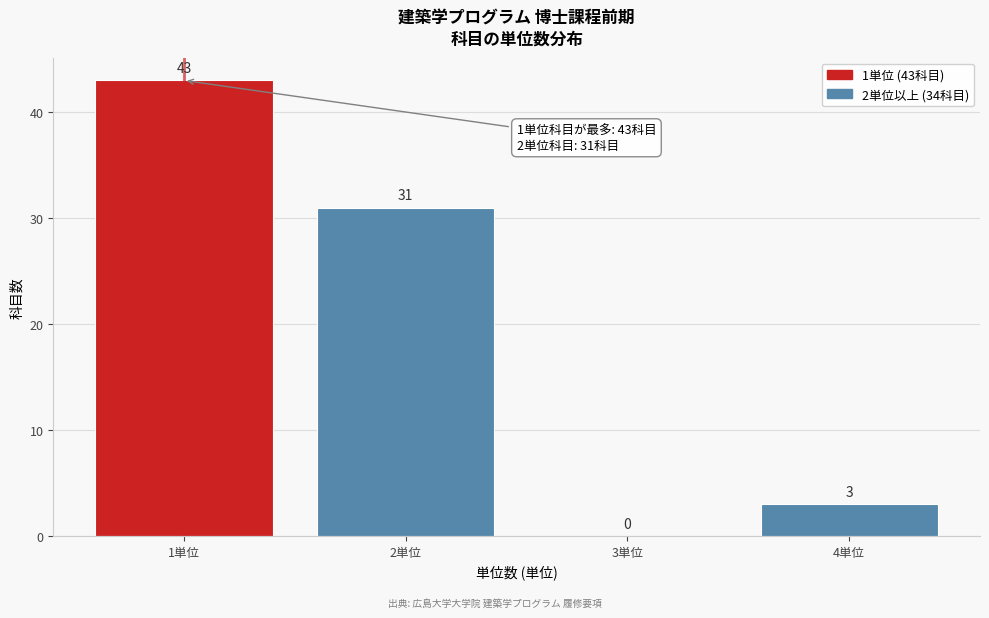

Reading left to right, list all the values displayed in this chart.

1単位=43	2単位=31	3単位=0	4単位=3